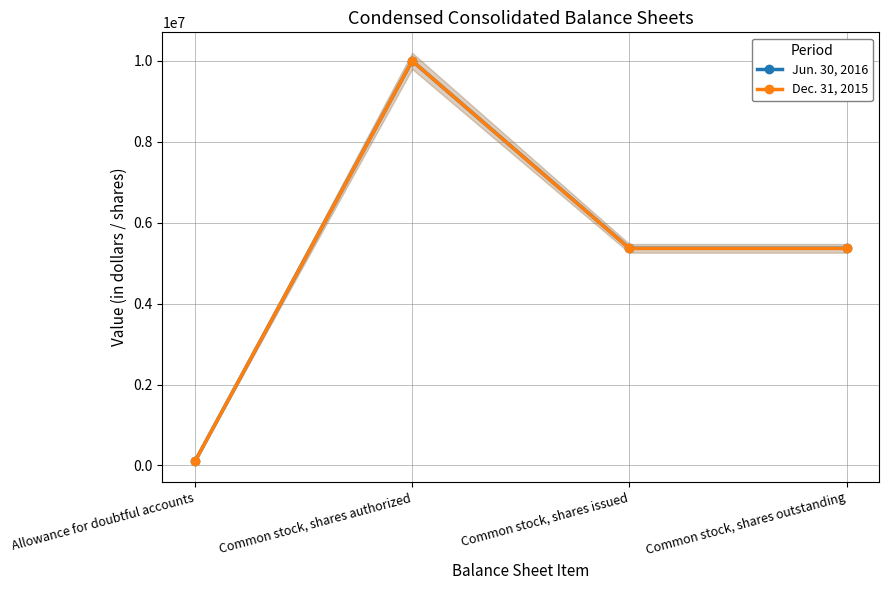

Reading left to right, what are all the values shown in this chart?

Jun. 30, 2016: Allowance for doubtful accounts=100000	Common stock, shares authorized=10000000	Common stock, shares issued=5368000	Common stock, shares outstanding=5368000
Dec. 31, 2015: Allowance for doubtful accounts=100000	Common stock, shares authorized=10000000	Common stock, shares issued=5364000	Common stock, shares outstanding=5364000